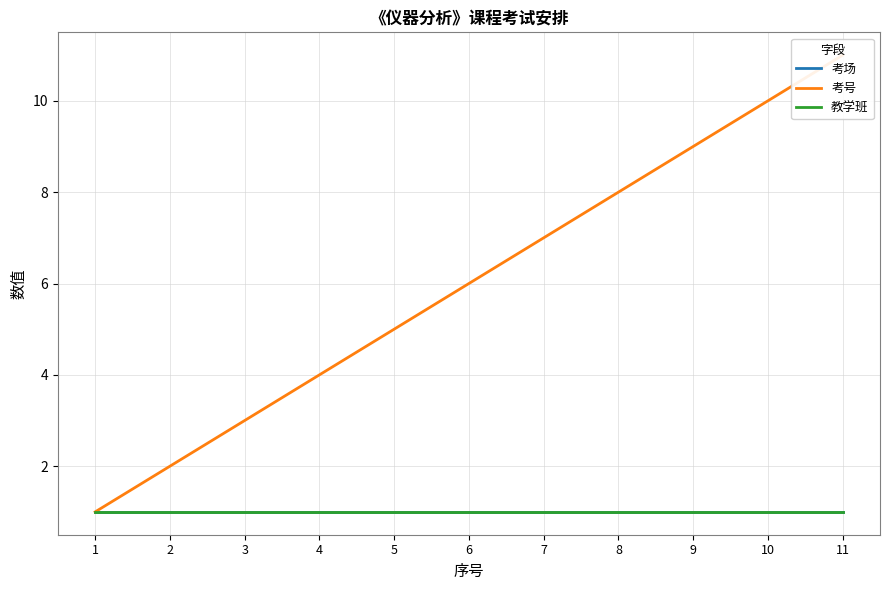

At 1, list the series in order from largest to smallest.

考场, 考号, 教学班